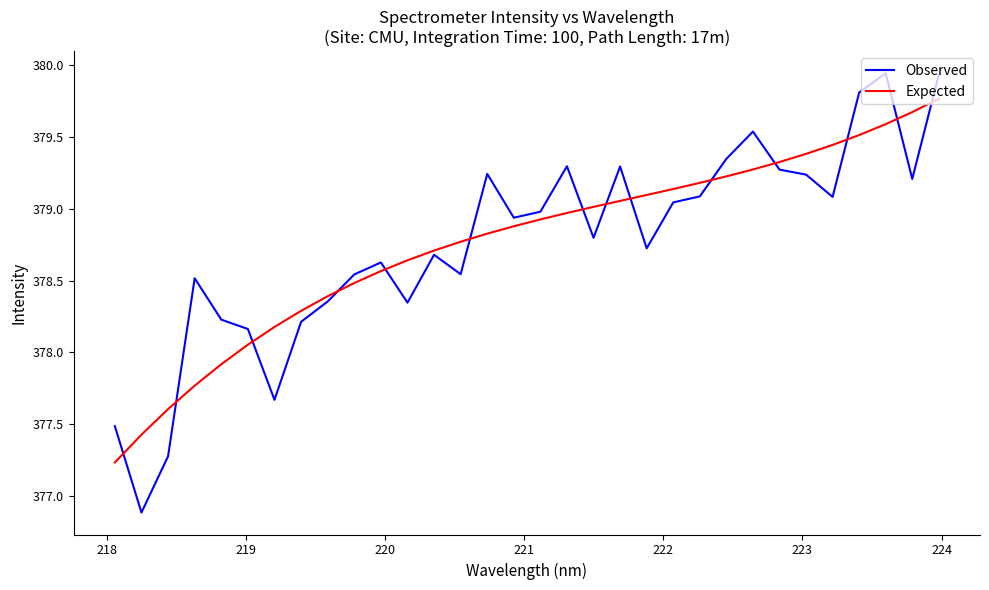

What is the highest value of the Expected series?

379.8